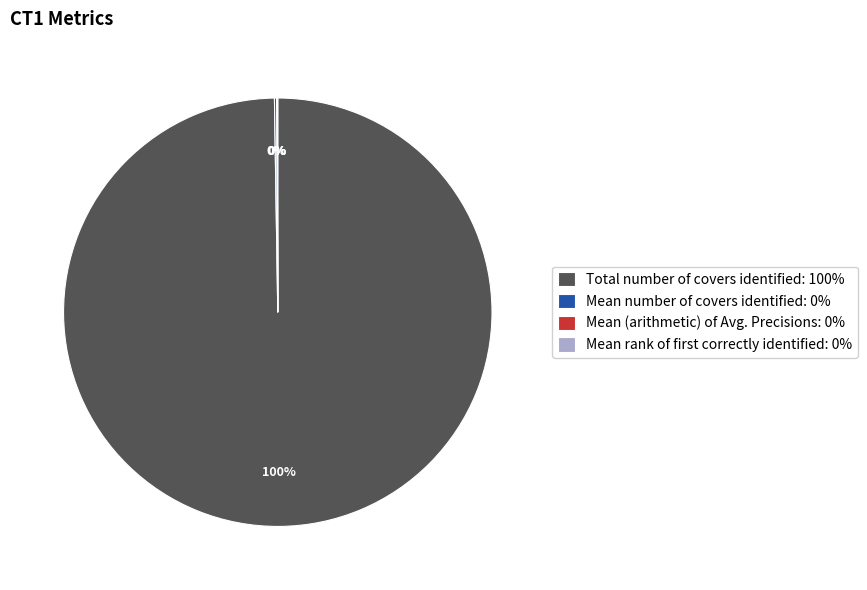

Is it true that Total number of covers identified: 100% is 100% of the pie?

True